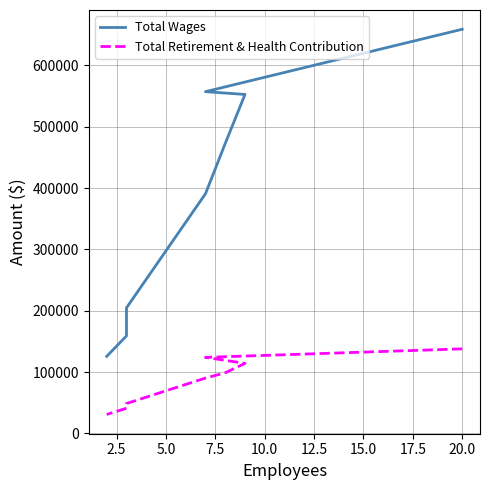

True or false: Total Wages has more than 1 interior local peaks.

False